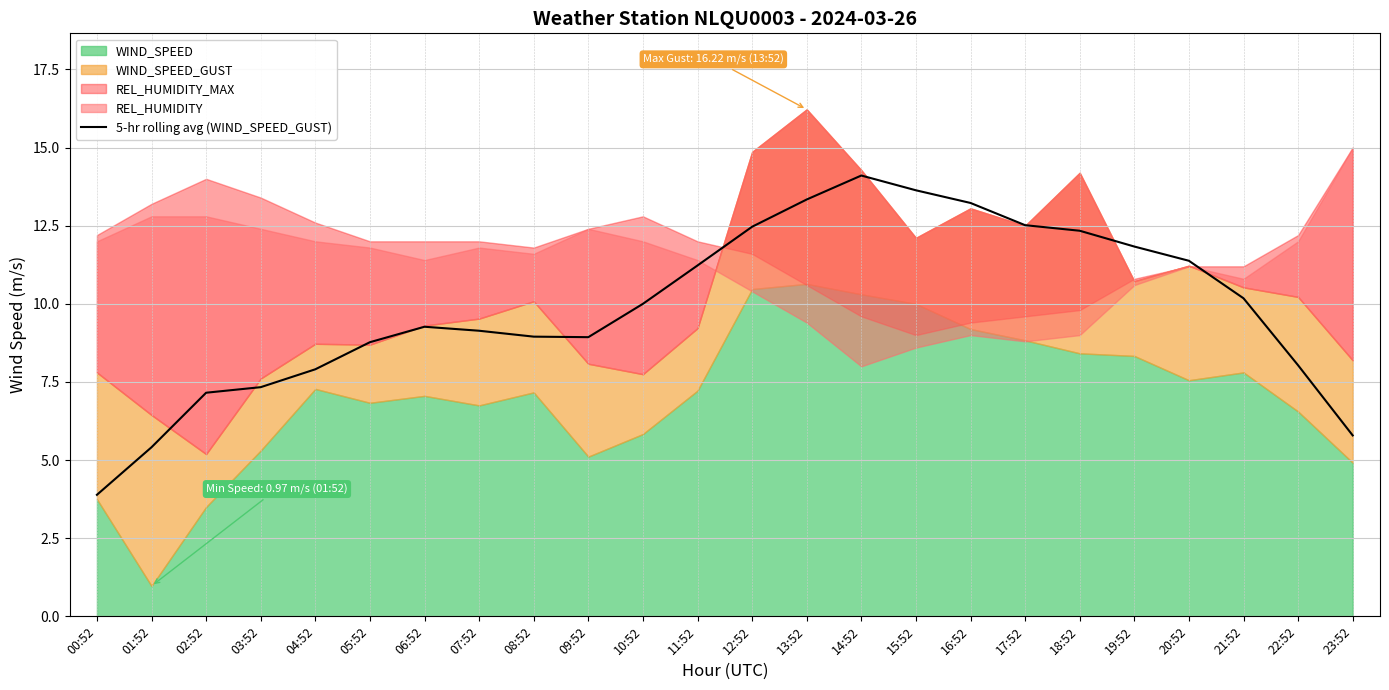

Is it true that the value at 23:52 is 5.8?

True